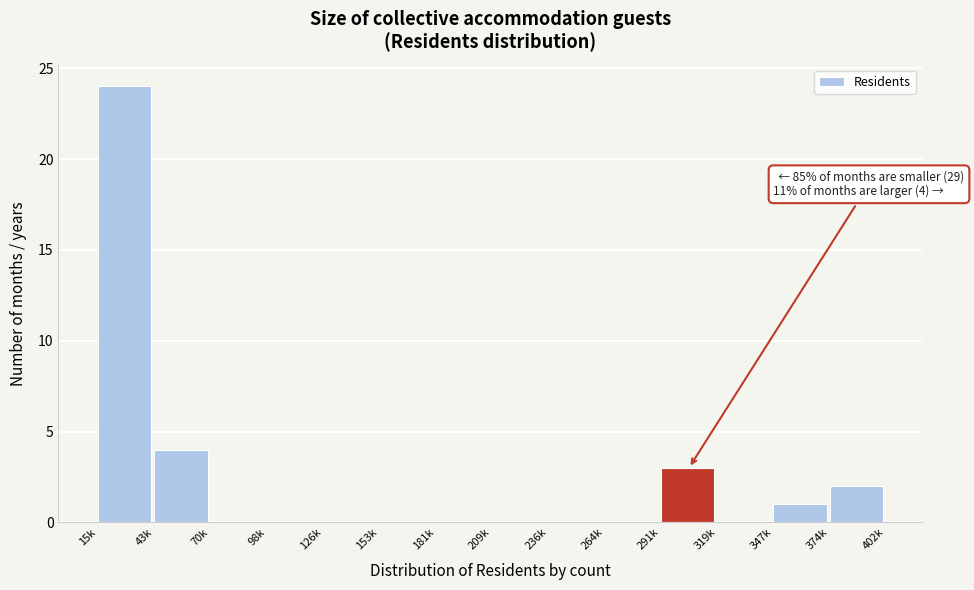

Reading left to right, list all the values displayed in this chart.

15k=24	43k=4	70k=0	98k=0	126k=0	153k=0	181k=0	209k=0	236k=0	264k=0	291k=3	319k=0	347k=1	374k=2